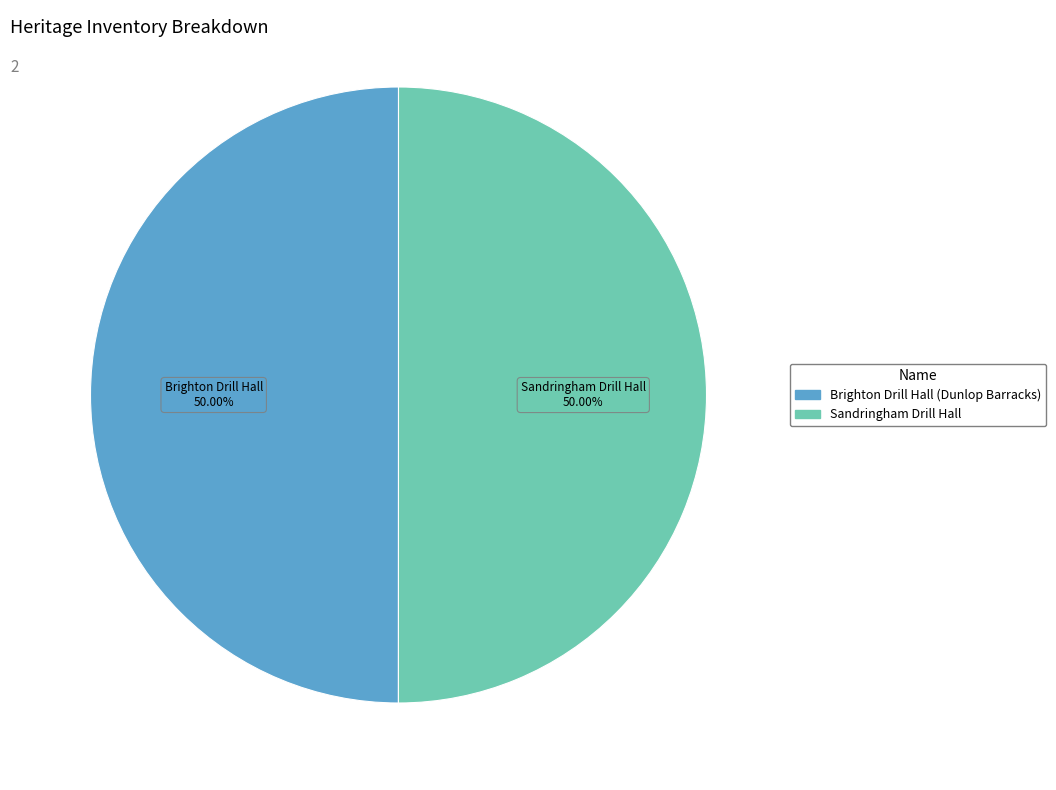

What is the ratio of the value at Brighton Drill Hall (Dunlop Barracks) to the value at Sandringham Drill Hall?

1.0